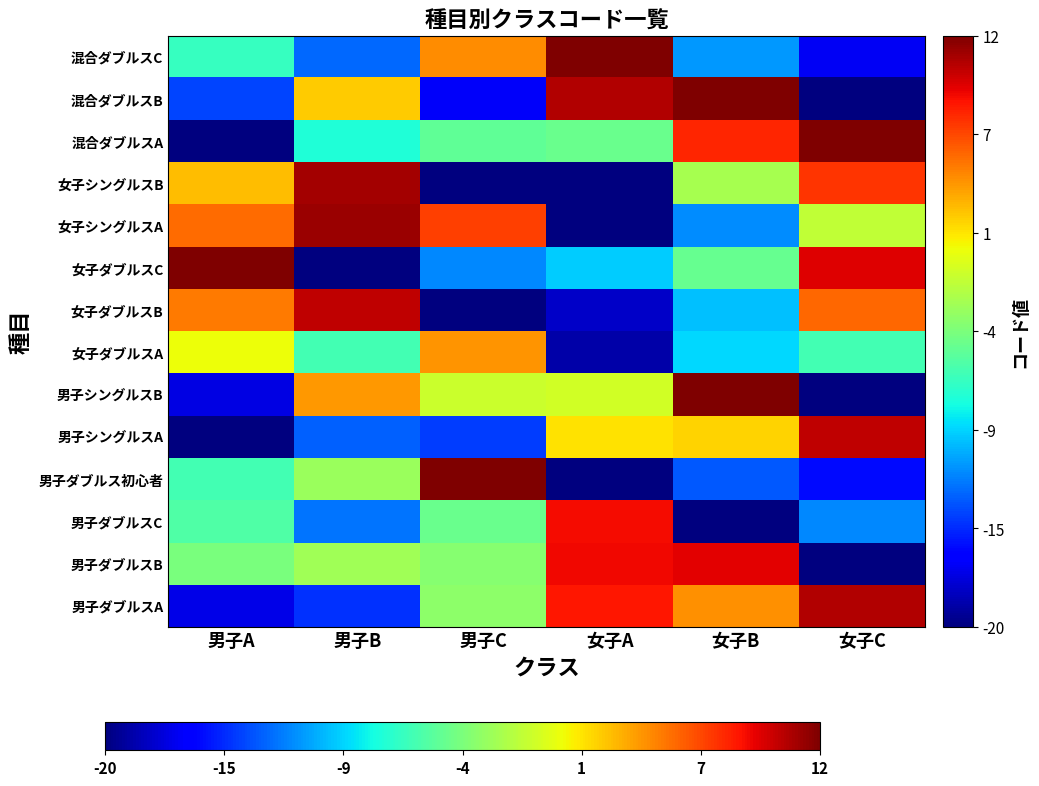

What is the difference between the highest and lowest values at 男子B?

41.8